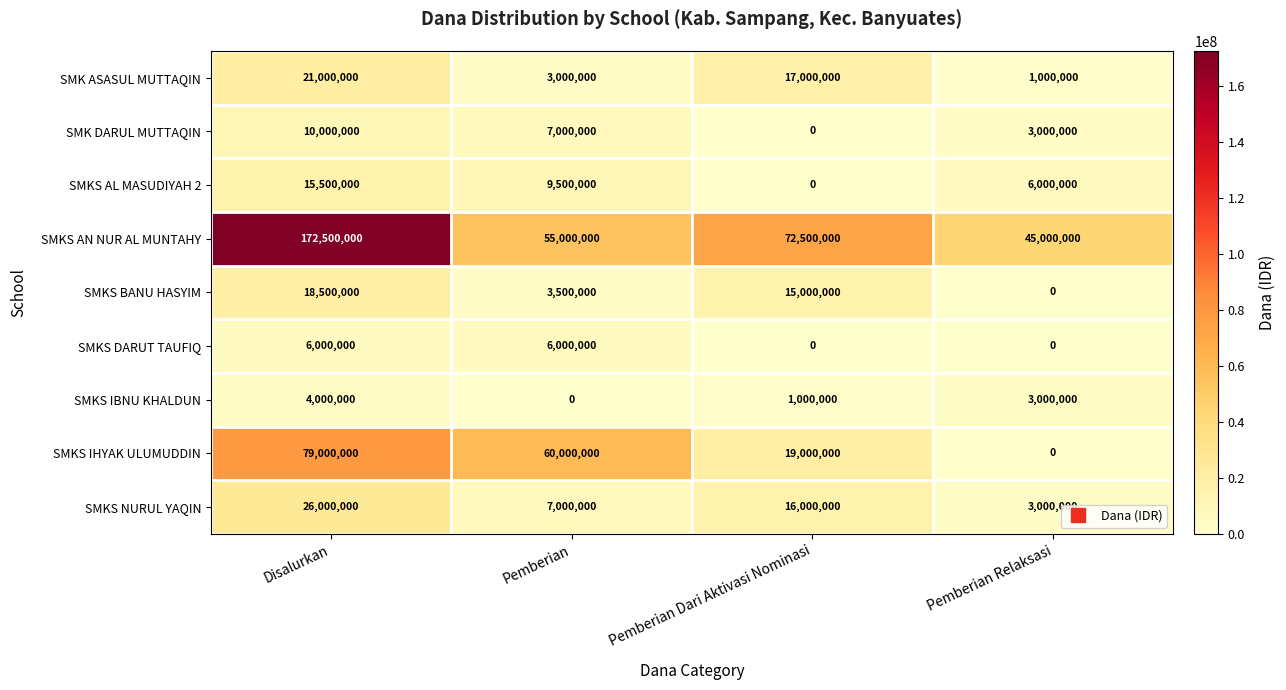

What is the difference between the second highest and minimum values in the SMKS BANU HASYIM series?

15000000